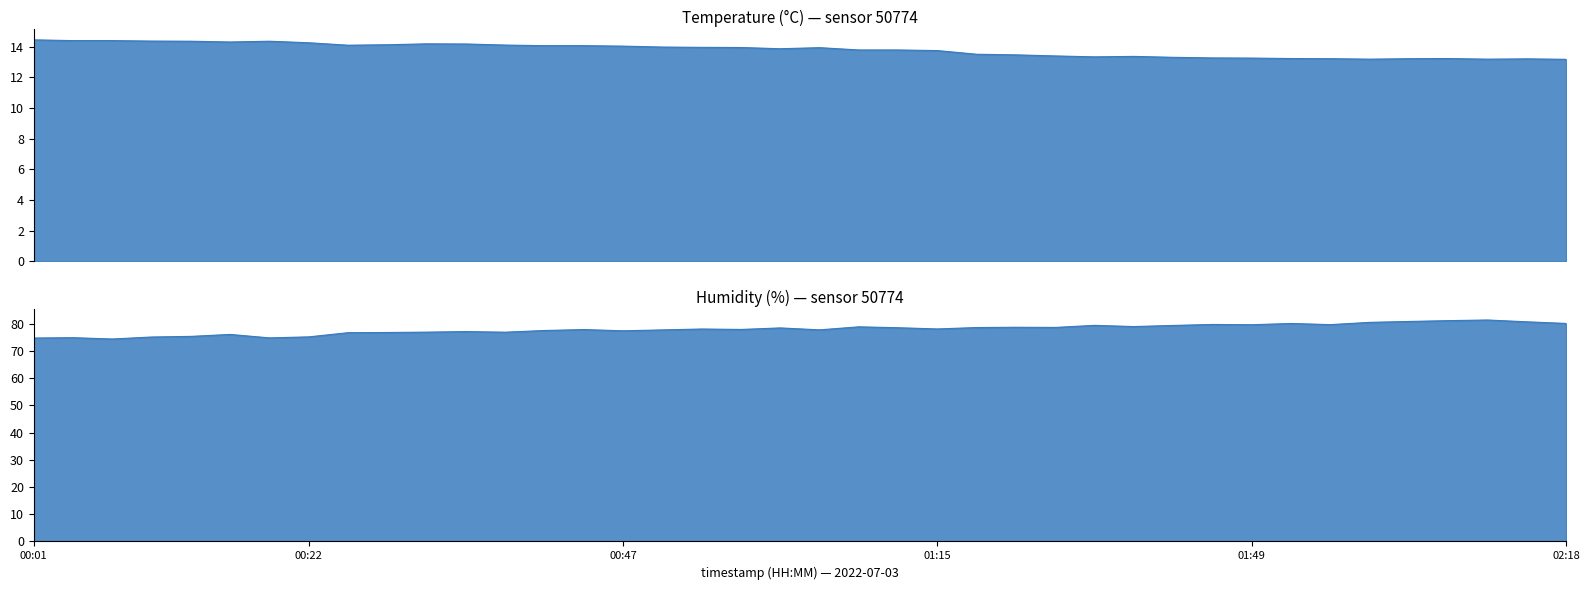

List the series in order of their overall mean, lowest first.

temperature, humidity